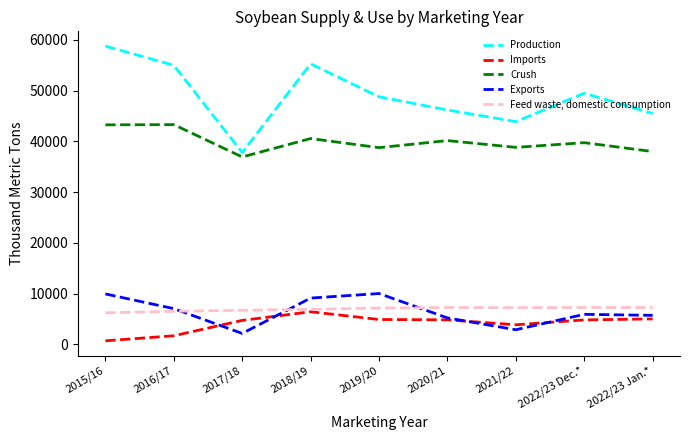

At which category does Production reach its first local valley?

2017/18